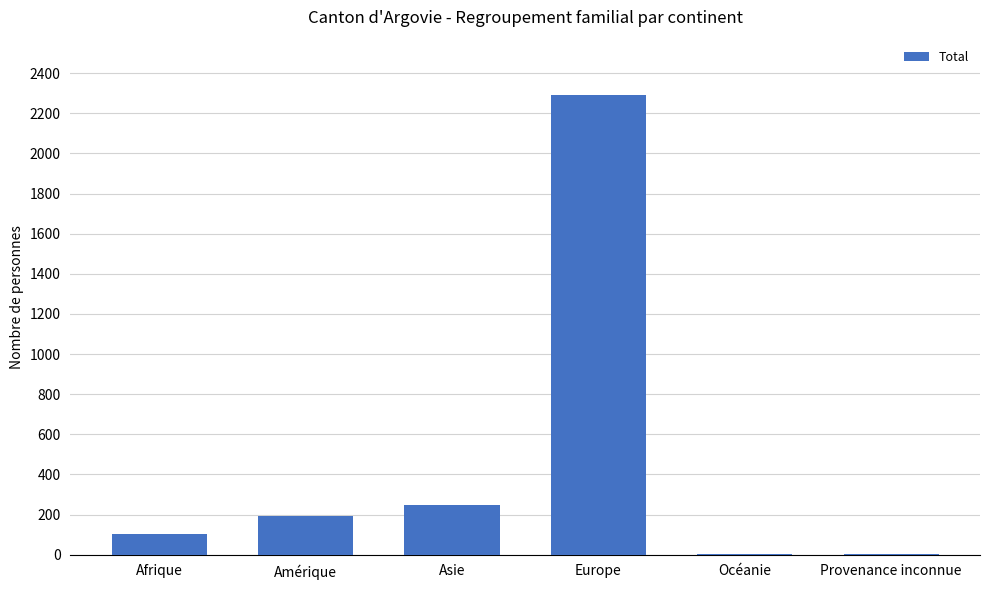

Between Asie and Provenance inconnue, which is larger?

Asie